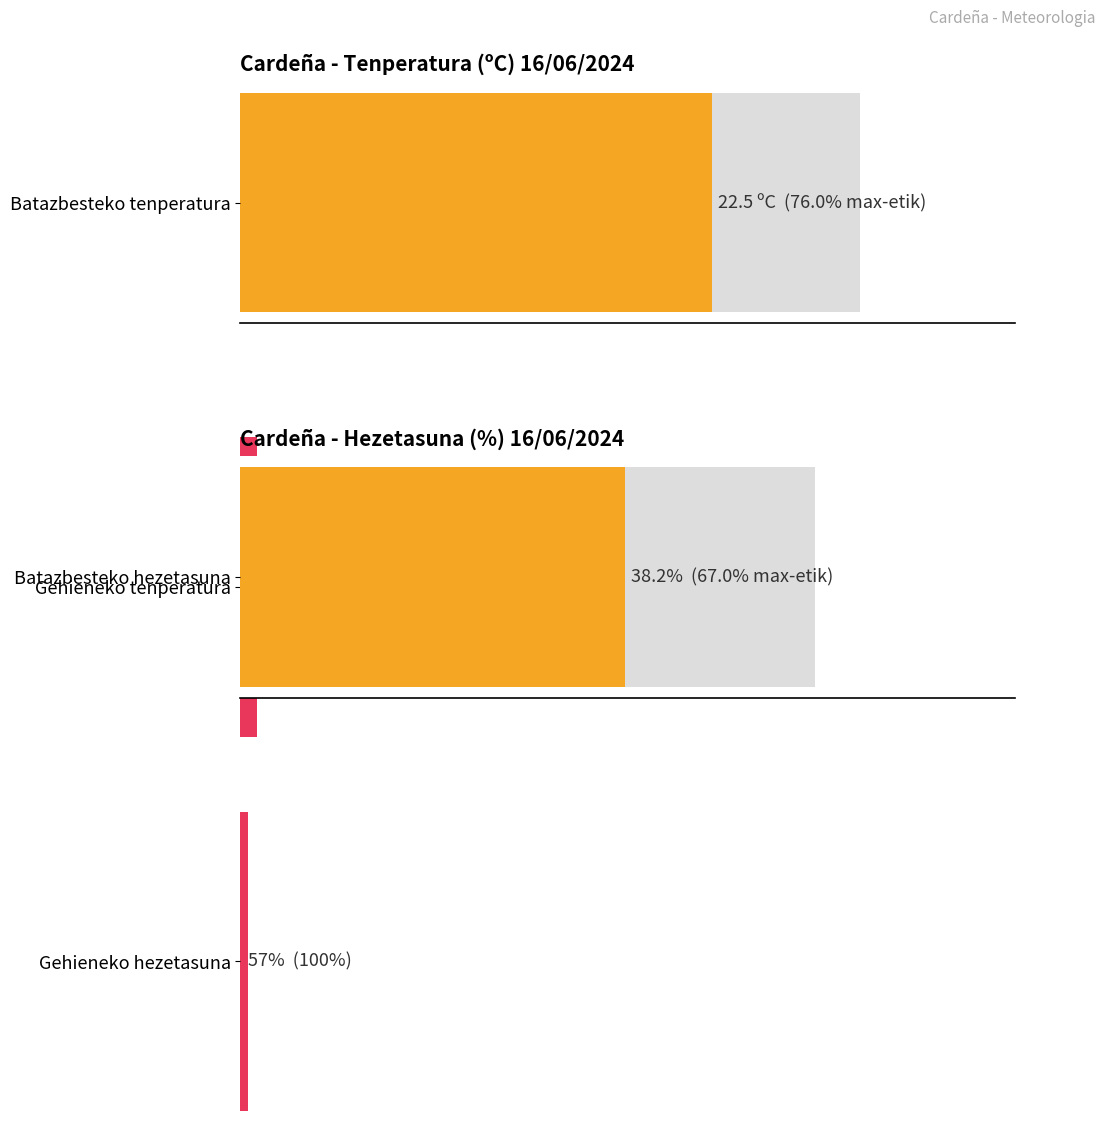

What is the difference between the maximum and minimum values in the Tenperartura (oC) series?

16.1